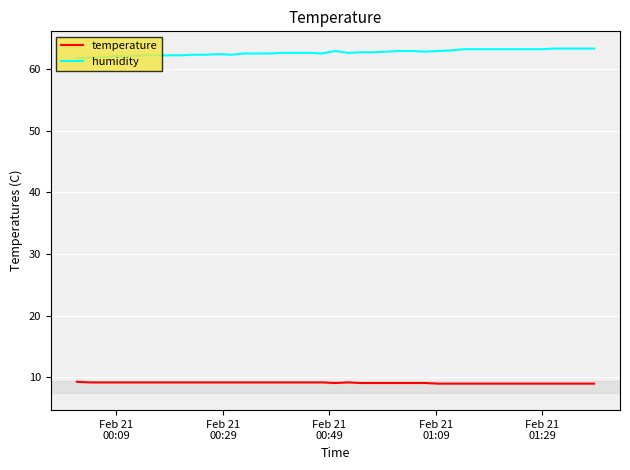

True or false: temperature and humidity cross at least once.

False